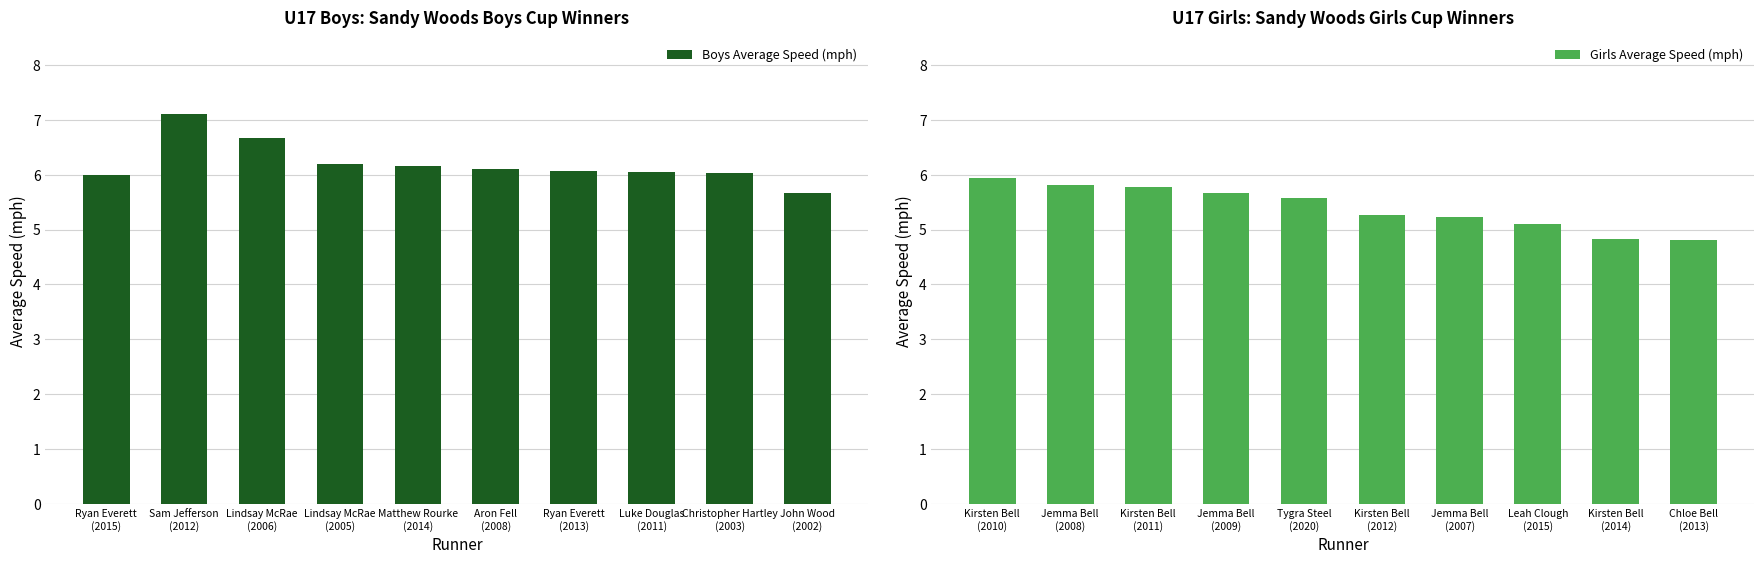

What is the lowest value of the Boys Average Speed (mph) series?

5.7